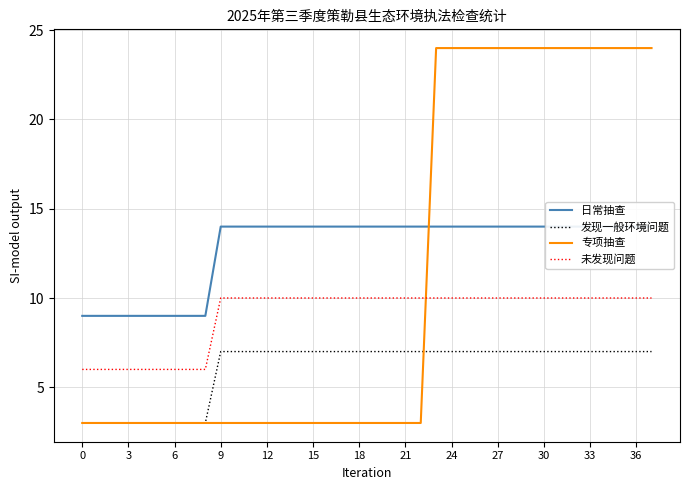

True or false: 专项抽查 and 未发现问题 intersect in this chart.

True